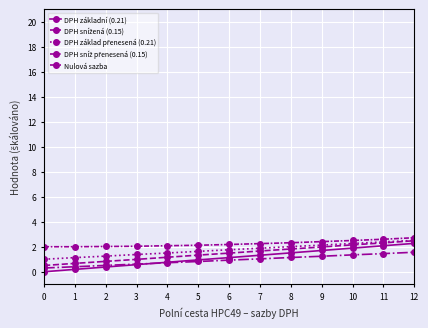

What is the average value of the DPH základ přenesená (0.21) series?

1.8